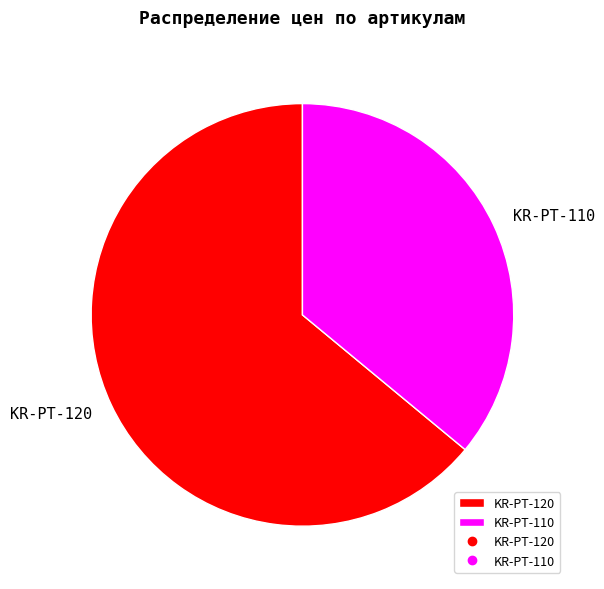

Which slice represents more than half of the pie?

KR-PT-120